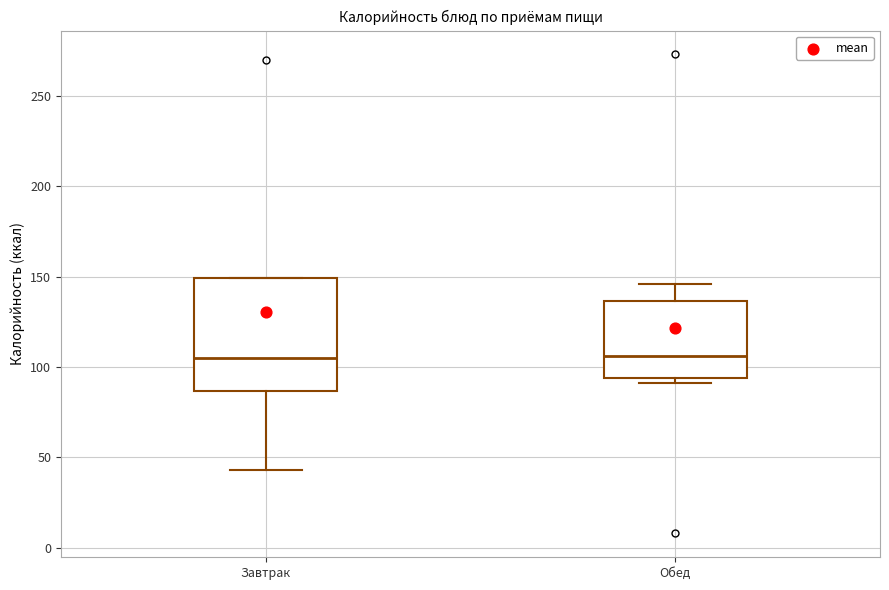

Reading left to right, transcribe this box plot: for each box, give where its median line is, the range the box spans, and where its two whiskers end, as read against the y-axis. The values are not printed on the chart, so give them approximately, as read against the axis.

Завтрак: median 105, box 85 to 150, whiskers 45 to 150
Обед: median 105, box 95 to 135, whiskers 90 to 145